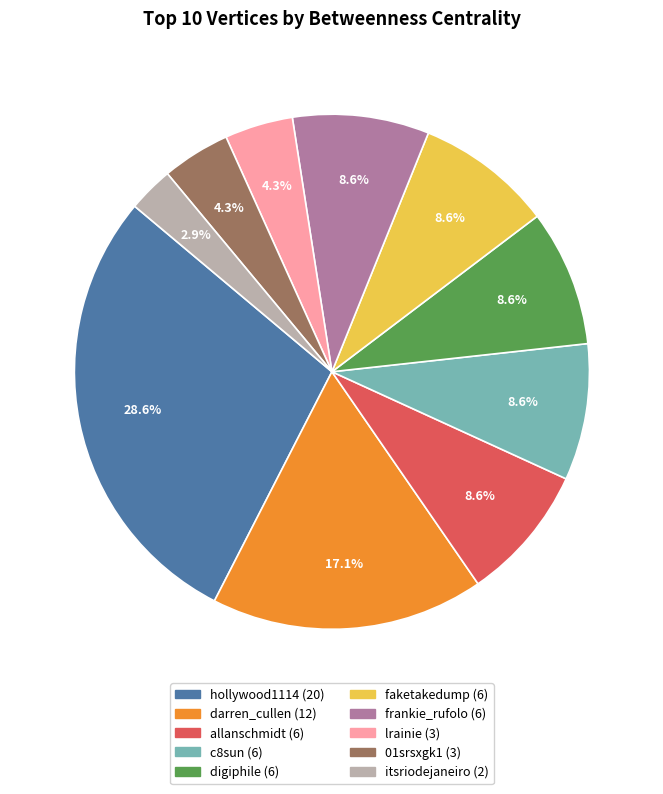

What is the largest slice in the pie chart?

hollywood1114